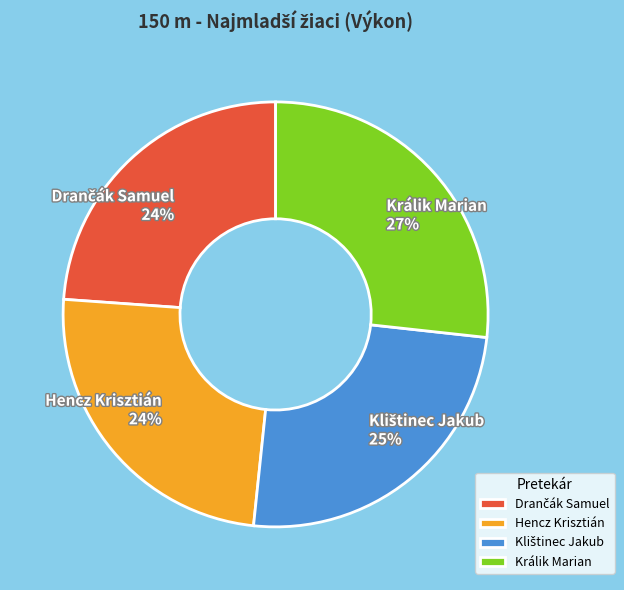

Which slice is the largest?

Králik Marian